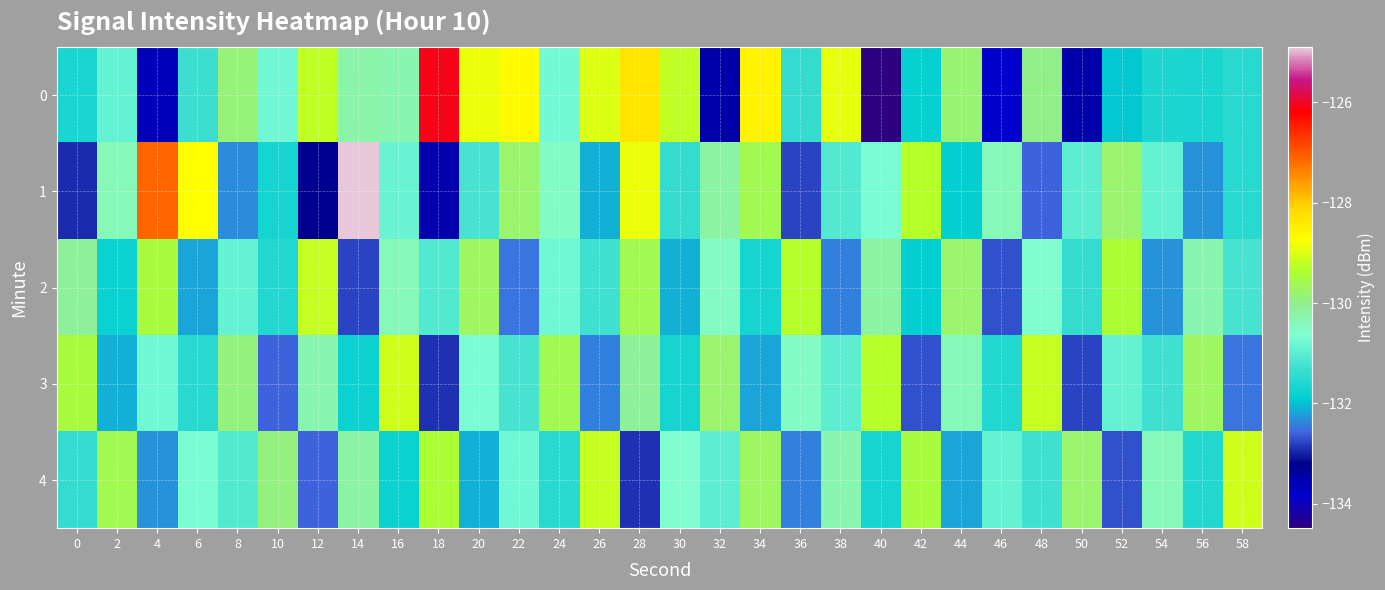

At which category is the sum across all series the highest?

28